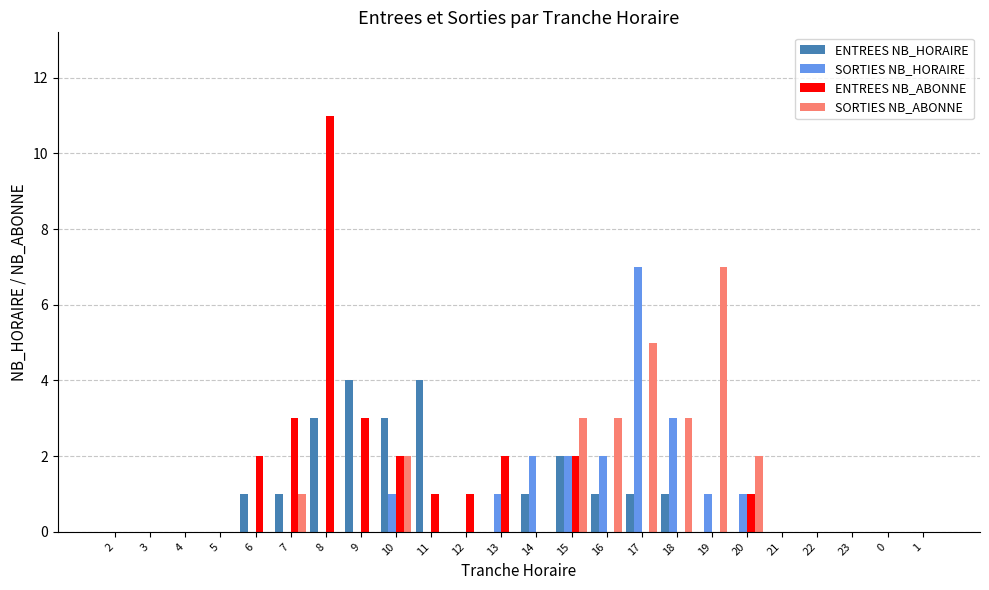

Reading right to left, list all the values displayed in this chart.

ENTREES NB_HORAIRE: 0	0	0	0	0	0	0	1	1	1	2	1	0	0	4	3	4	3	1	1	0	0	0	0
SORTIES NB_HORAIRE: 0	0	0	0	0	1	1	3	7	2	2	2	1	0	0	1	0	0	0	0	0	0	0	0
ENTREES NB_ABONNE: 0	0	0	0	0	1	0	0	0	0	2	0	2	1	1	2	3	11	3	2	0	0	0	0
SORTIES NB_ABONNE: 0	0	0	0	0	2	7	3	5	3	3	0	0	0	0	2	0	0	1	0	0	0	0	0